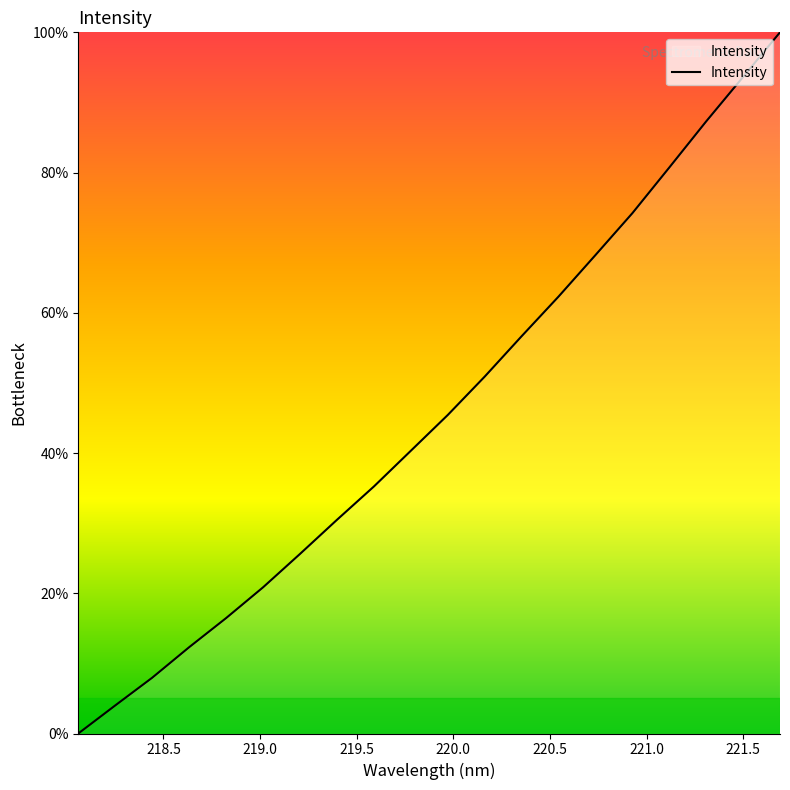

What is the greatest value displayed?

100.0